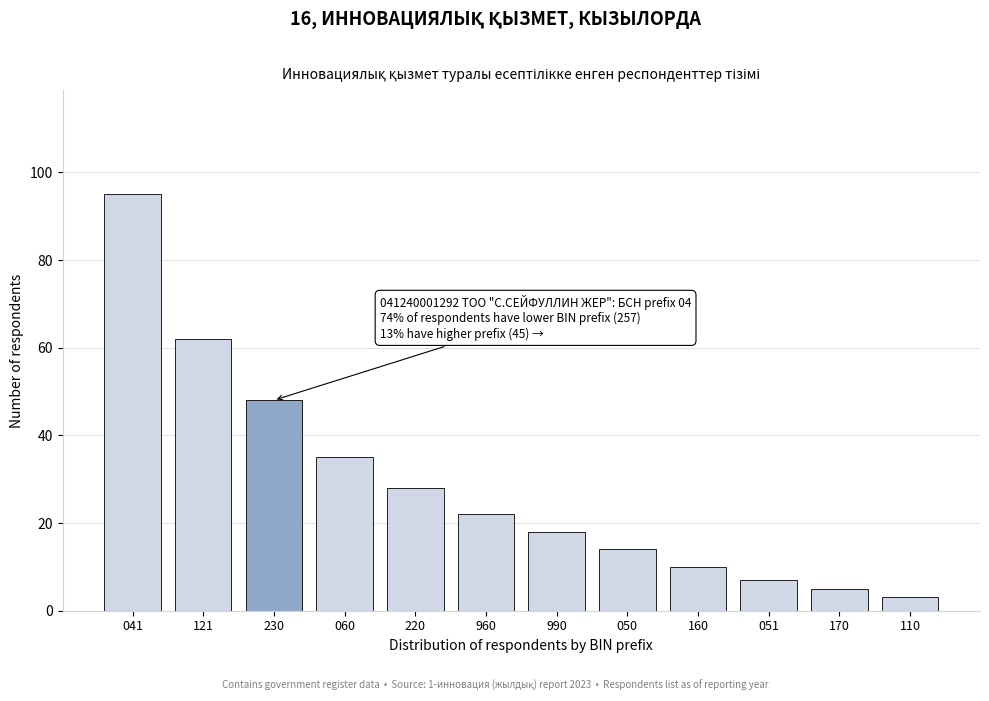

Reading left to right, list all the values displayed in this chart.

041=95	121=62	230=48	060=35	220=28	960=22	990=18	050=14	160=10	051=7	170=5	110=3